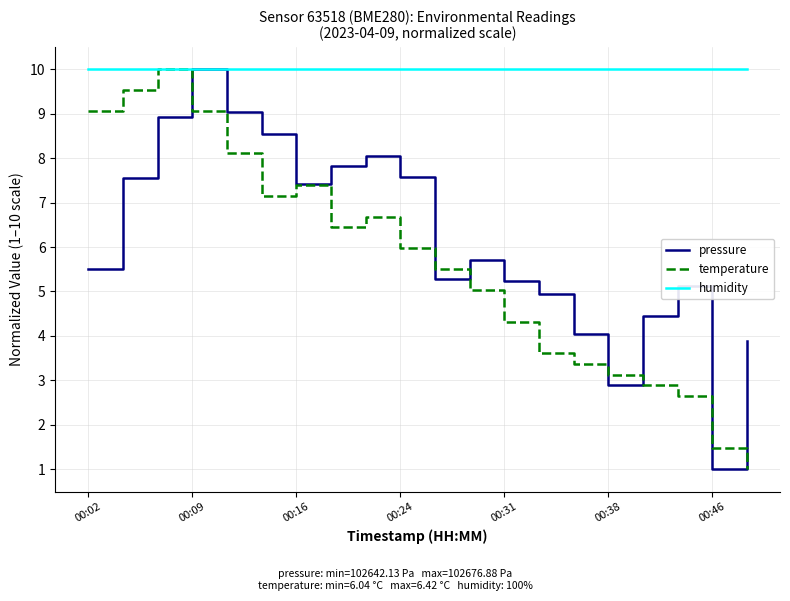

What is the greatest value displayed?

10.0